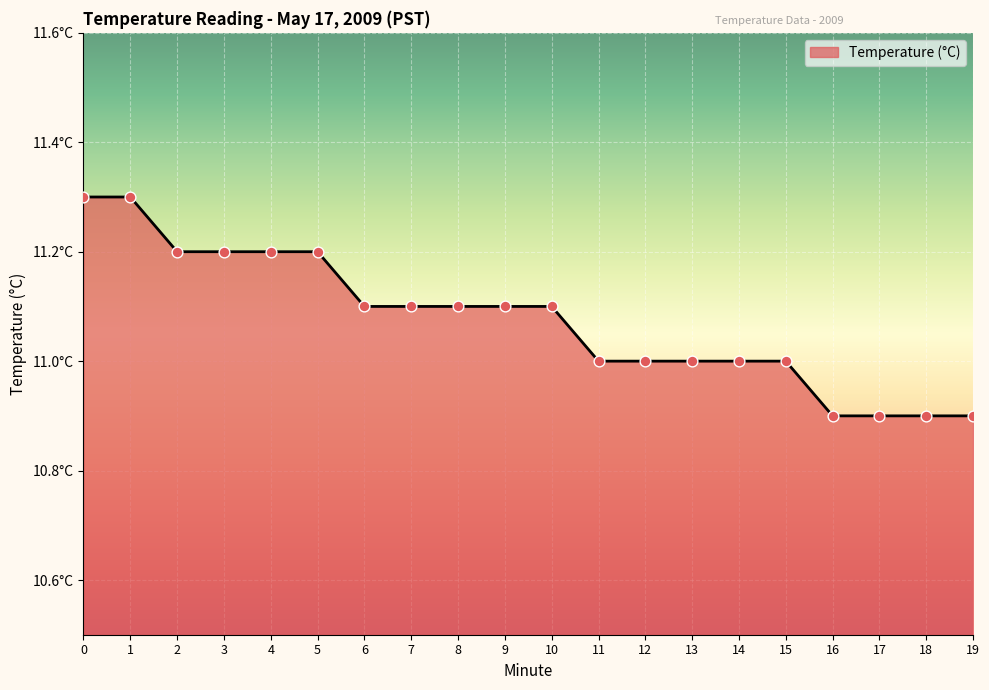

Approximately how many times larger is the value at 14 compared to 5?

1.0